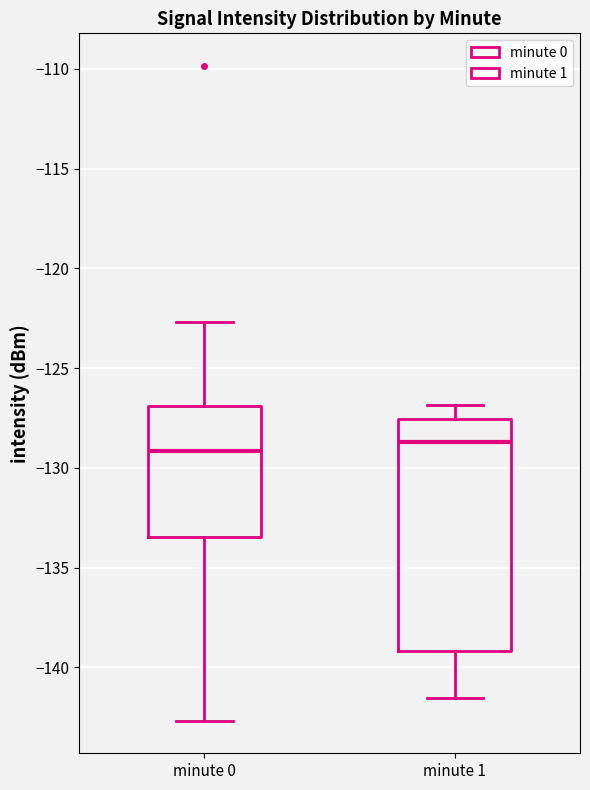

Which box is the tallest, from its lower edge to its upper edge?

minute 1